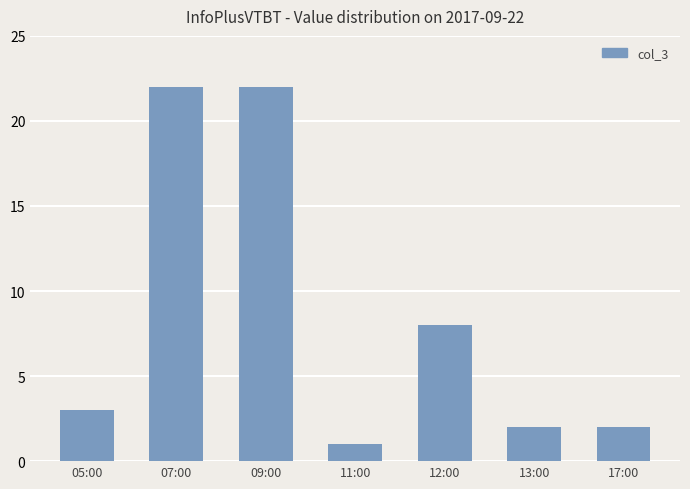

What is the label of the 5th bar from the left?

12:00